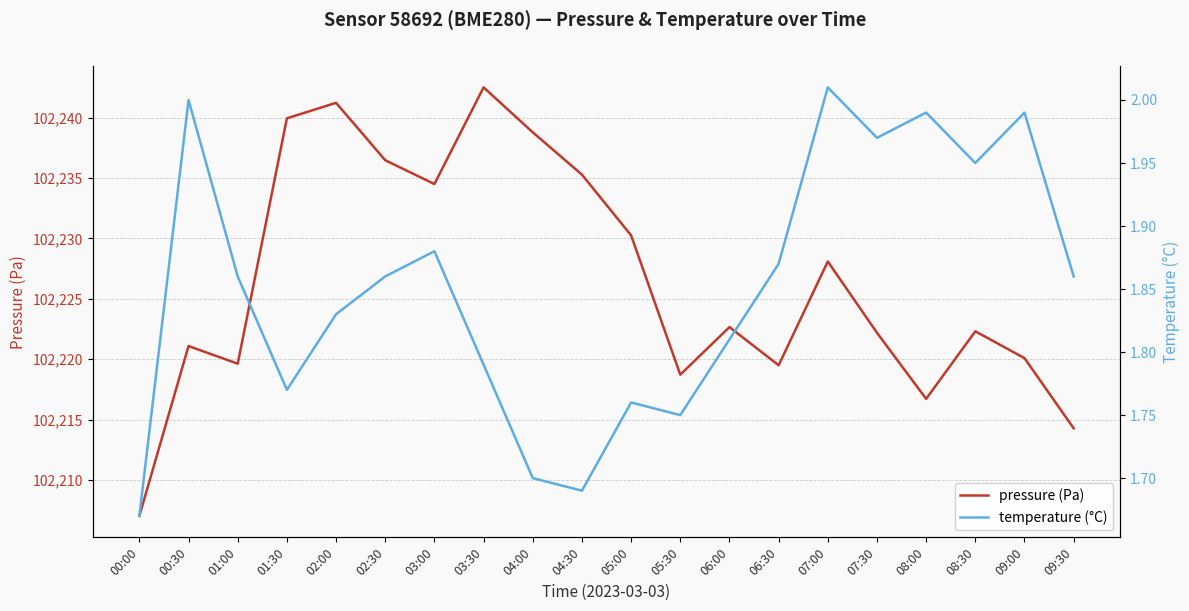

What is the minimum value for temperature (°C)?

1.7